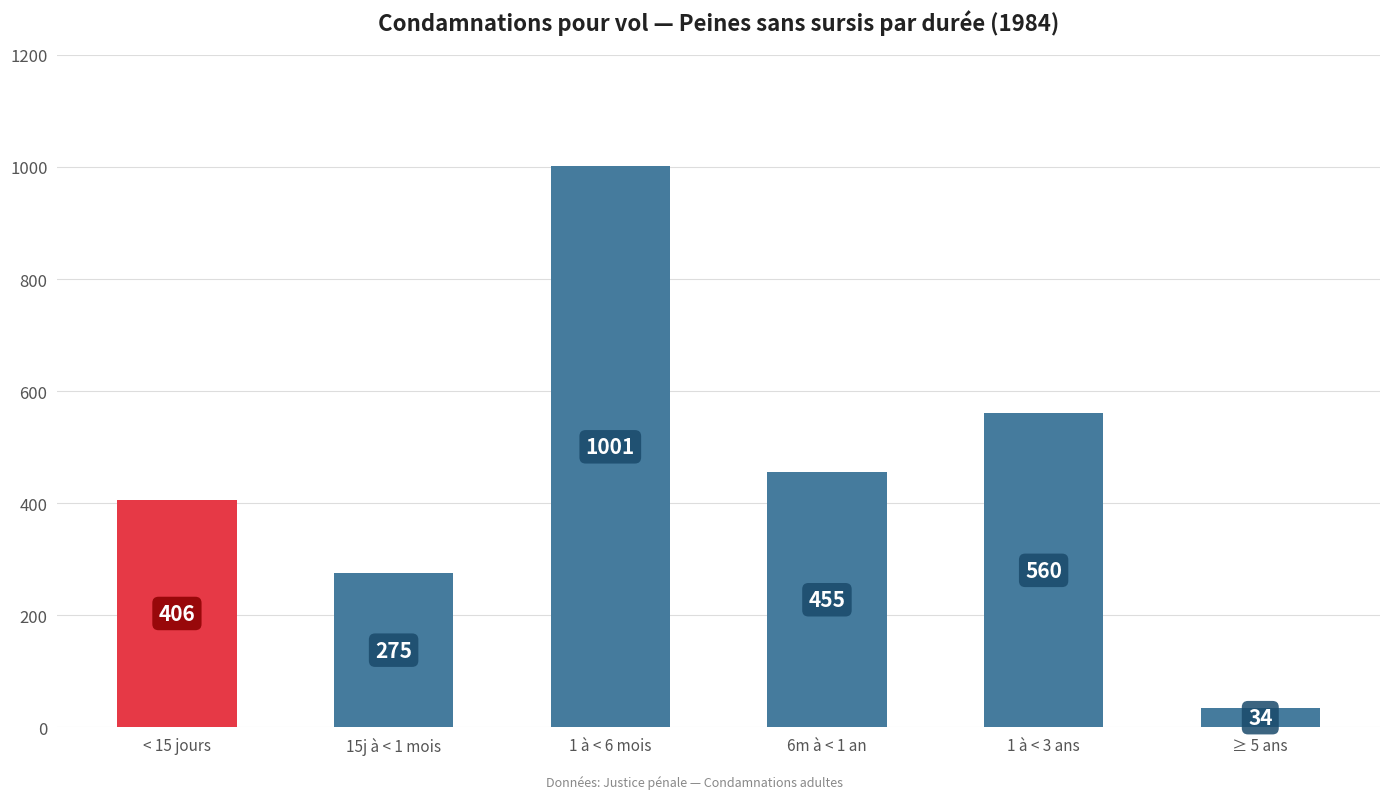

How many data points are less than 455?

3